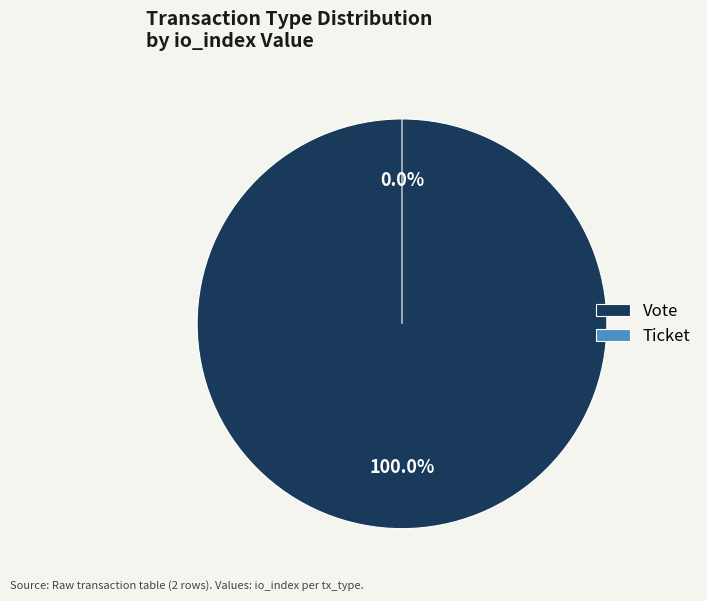

Which has a higher value, Vote or Ticket?

Vote